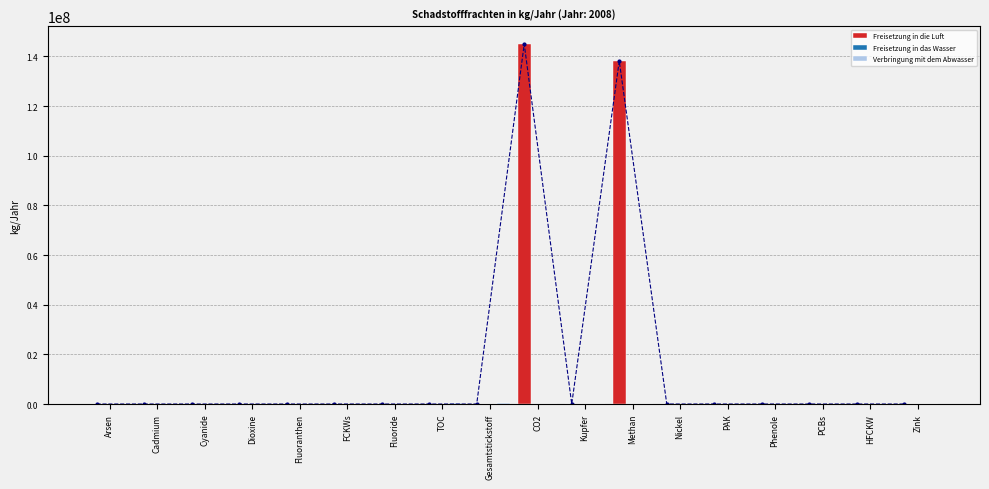

How many values in Verbringung mit dem Abwasser are above zero?

11